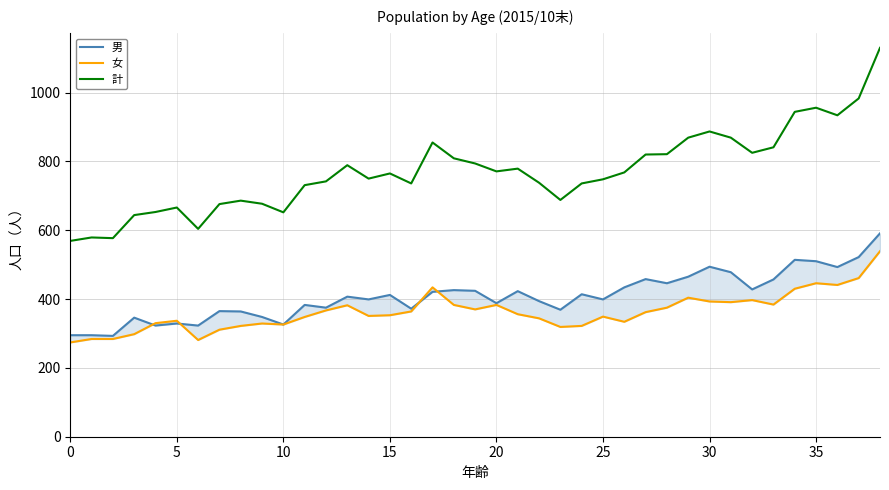

Between 17 and 23, which is larger?

17